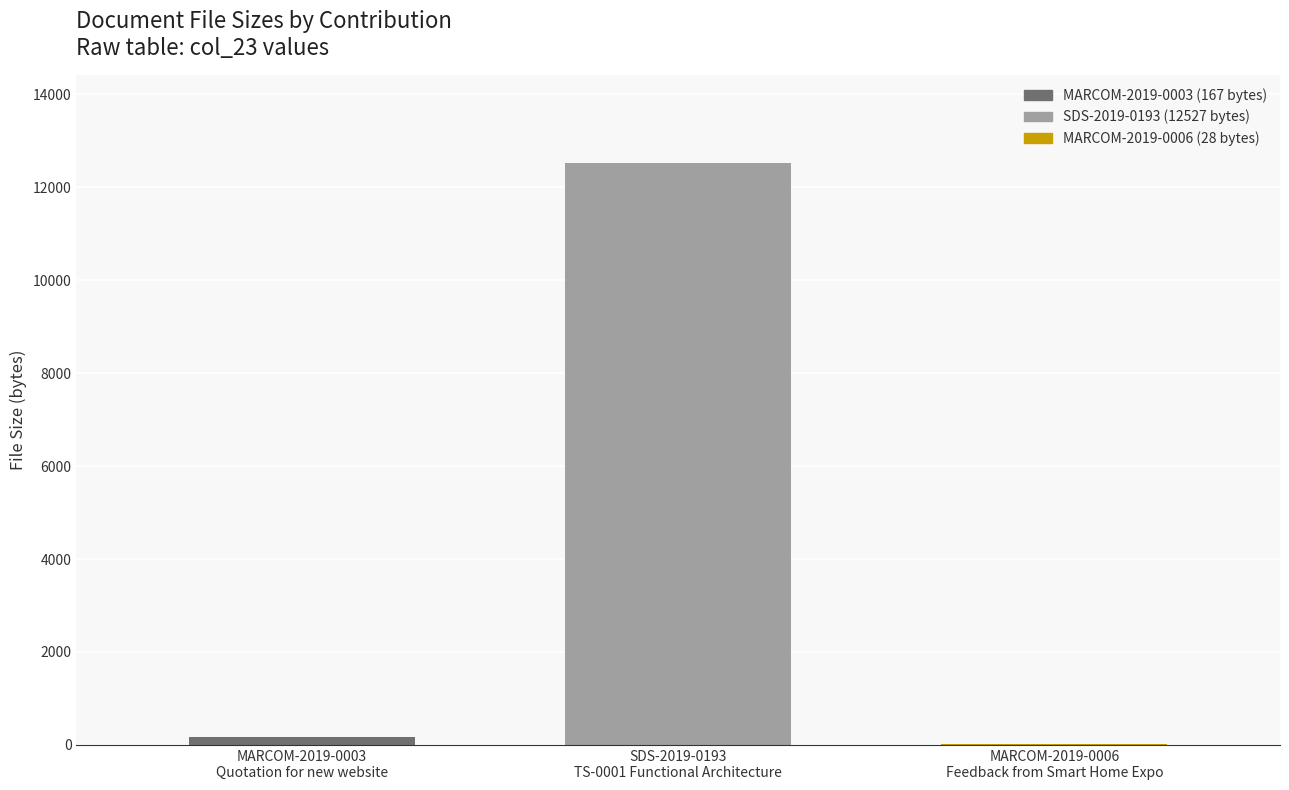

Does the chart contain stacked bars?

No